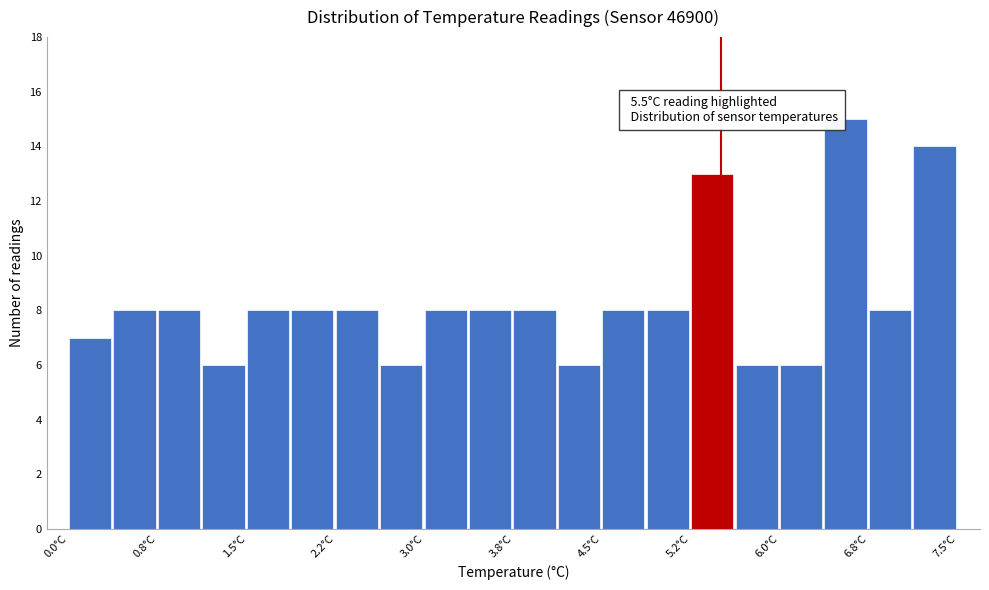

Around what value on the x-axis is the tallest bar? Give the approximate position of its centre, as read against the axis.

6.6